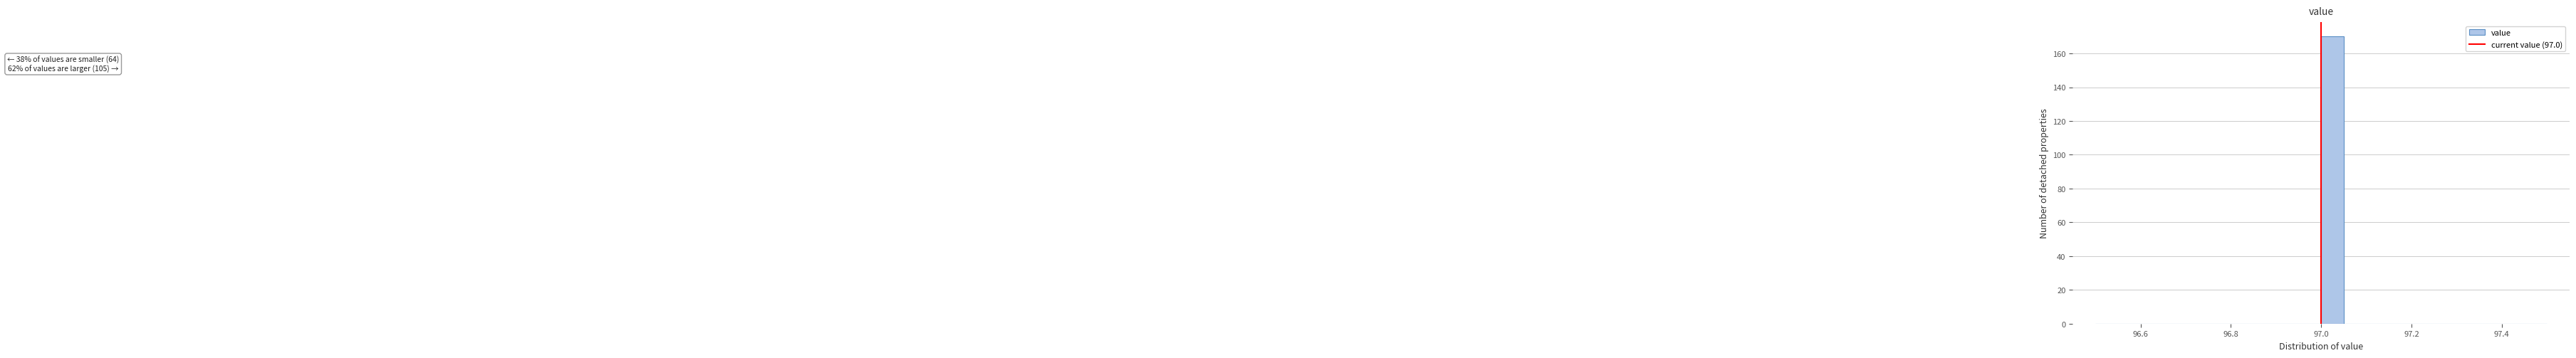

Around what value on the x-axis is the tallest bar? Give the approximate position of its centre, as read against the axis.

97.02